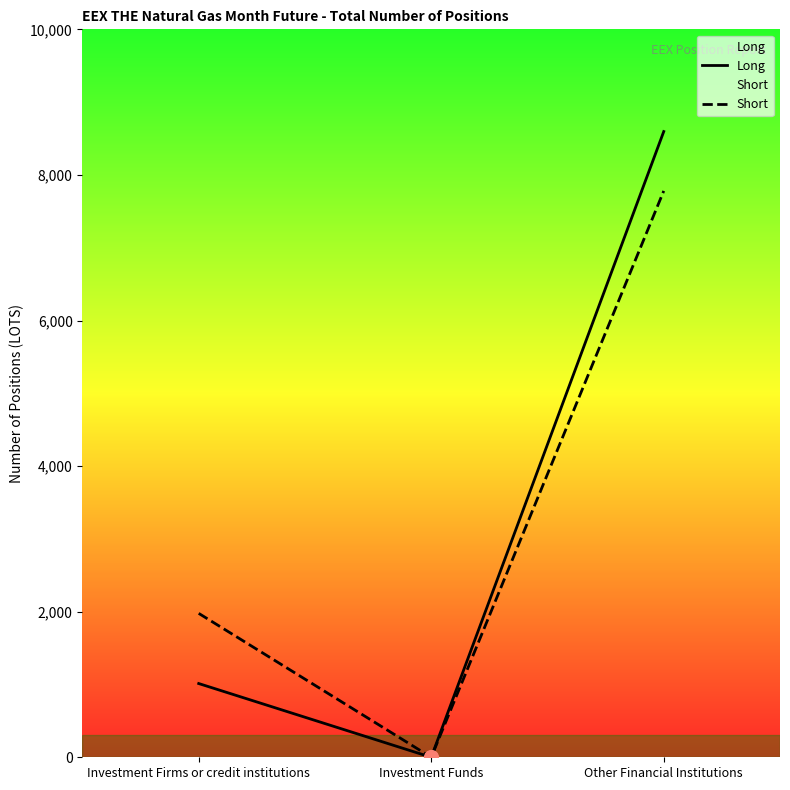

Count the number of data series in this chart.

2